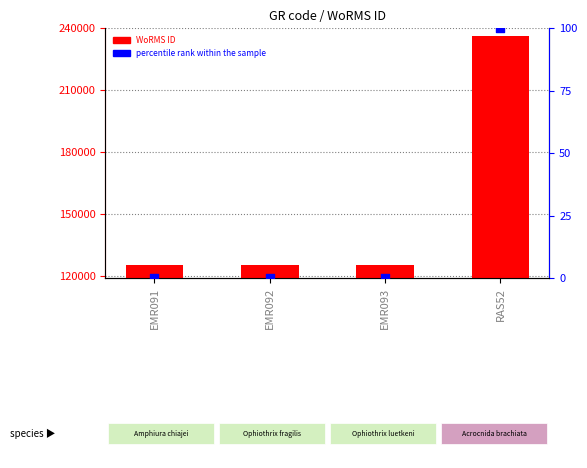

Which series has the largest Y range (max minus min)?

WoRMS ID